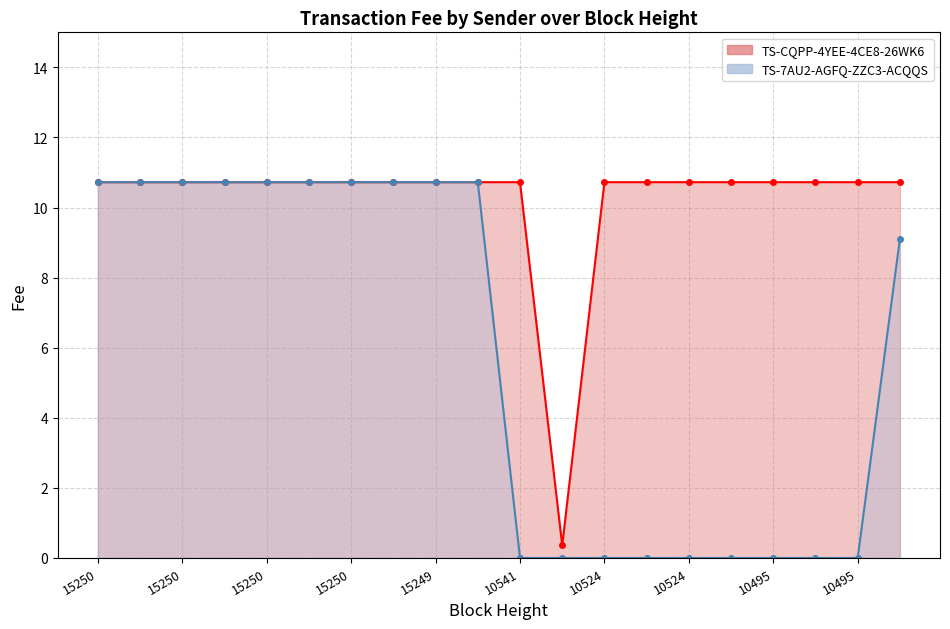

Rank the series by their average value, from lowest to highest.

TS-7AU2-AGFQ-ZZC3-ACQQS, TS-CQPP-4YEE-4CE8-26WK6